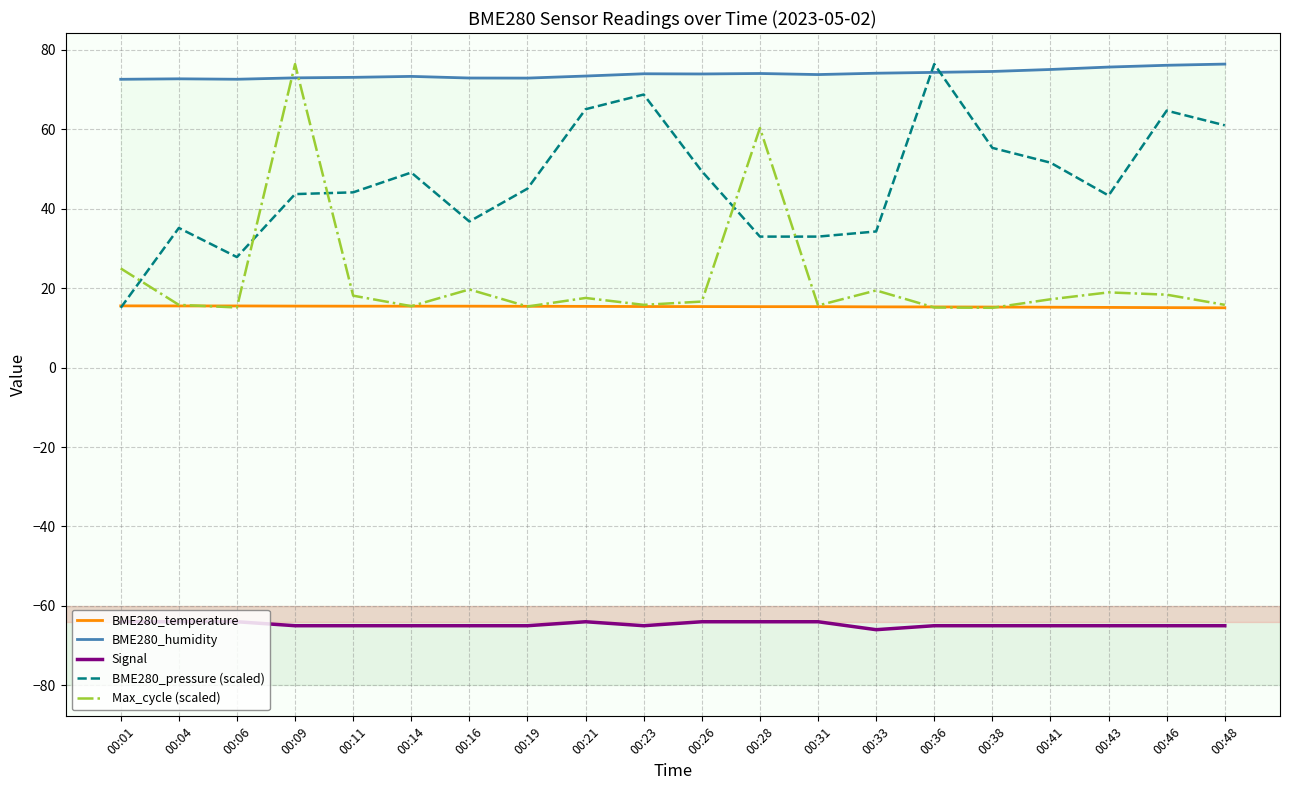

Where is Signal nearest to the value -65?

00:09